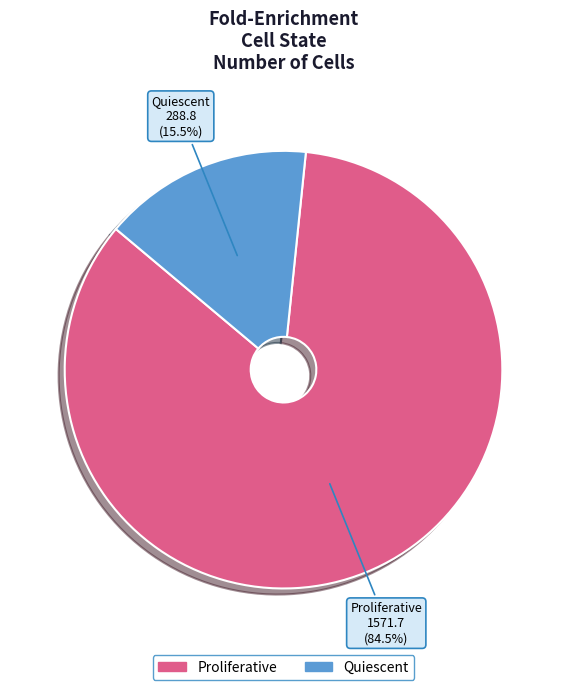

What percentage do Proliferative and Quiescent together represent?

100.0%